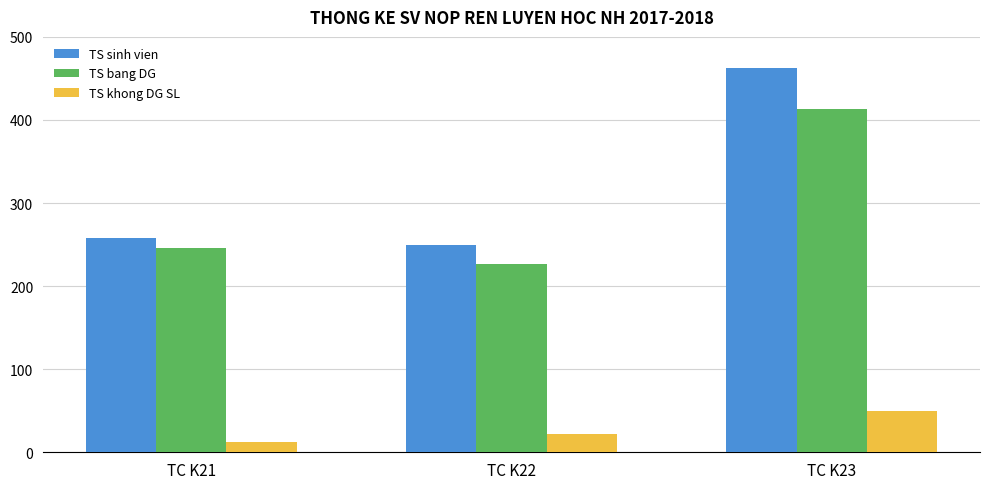

How many data points in TS sinh vien are less than 258?

1